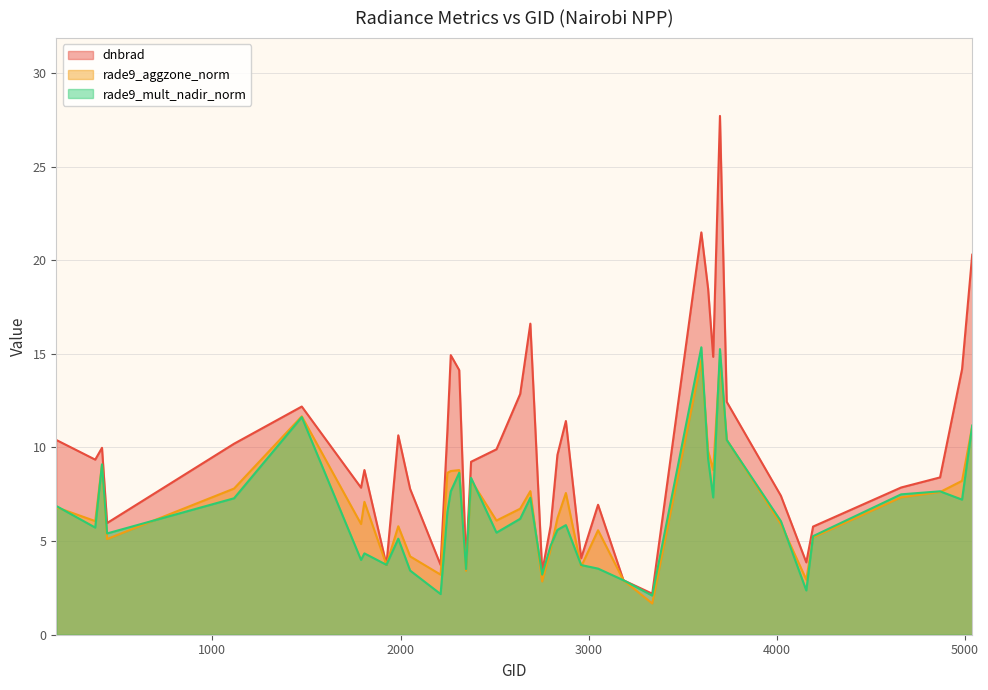

What is the difference between the maximum and minimum values in the rade9_aggzone_norm series?

13.0